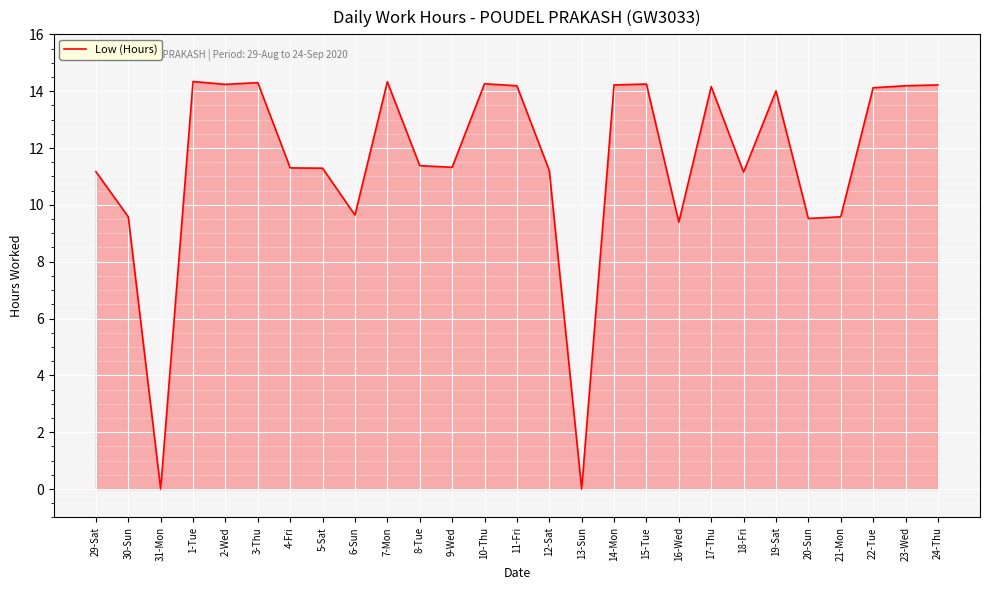

What is the greatest value displayed?

14.3